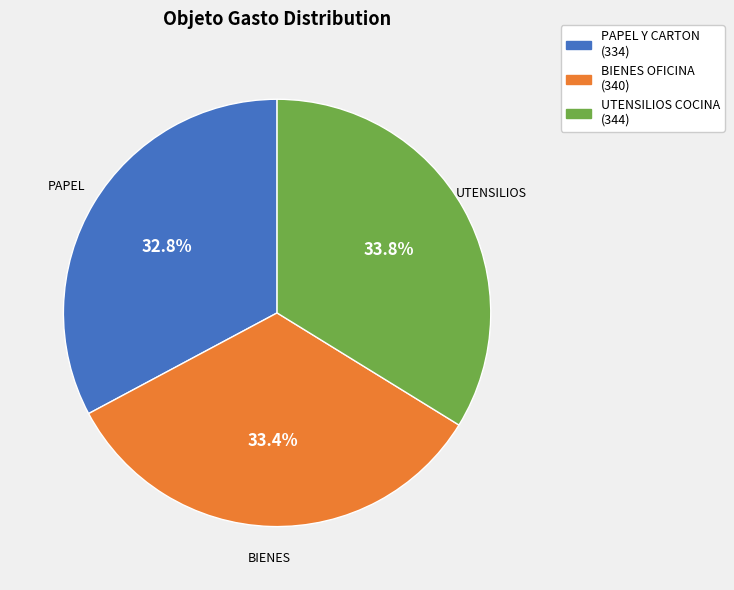

Is there any slice that represents more than half of the pie?

No